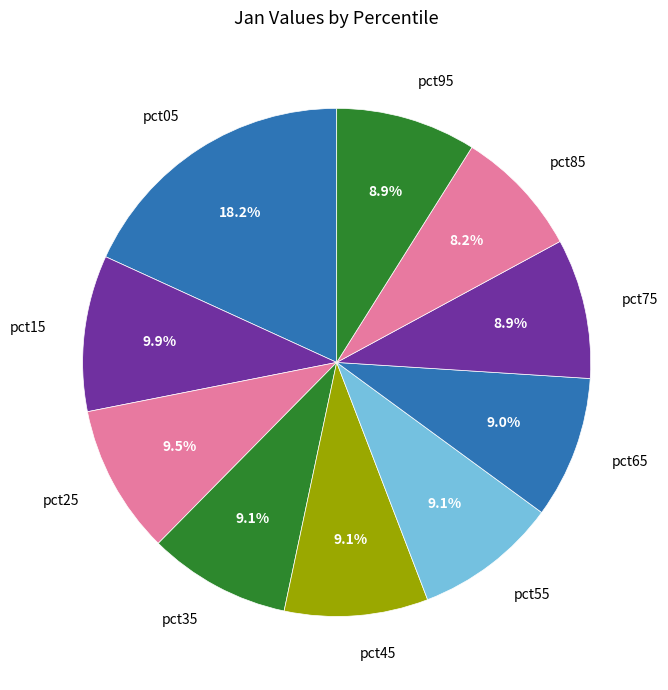

To the nearest percent, what percentage of the pie is pct35?

9%